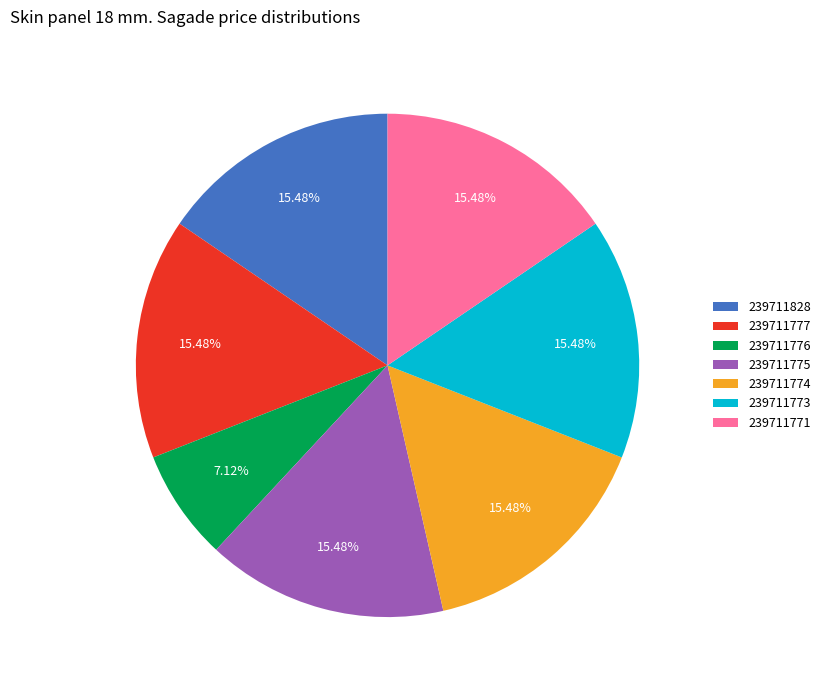

Does 239711774 represent more than half of the total?

No